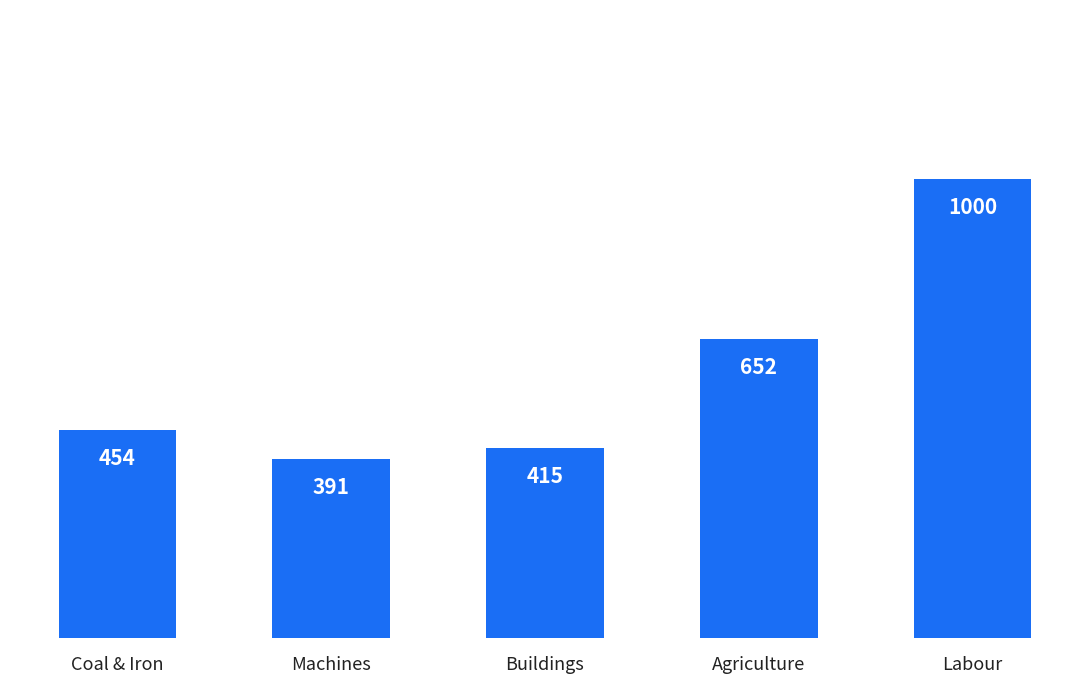

What is the minimum value shown in the chart?

391